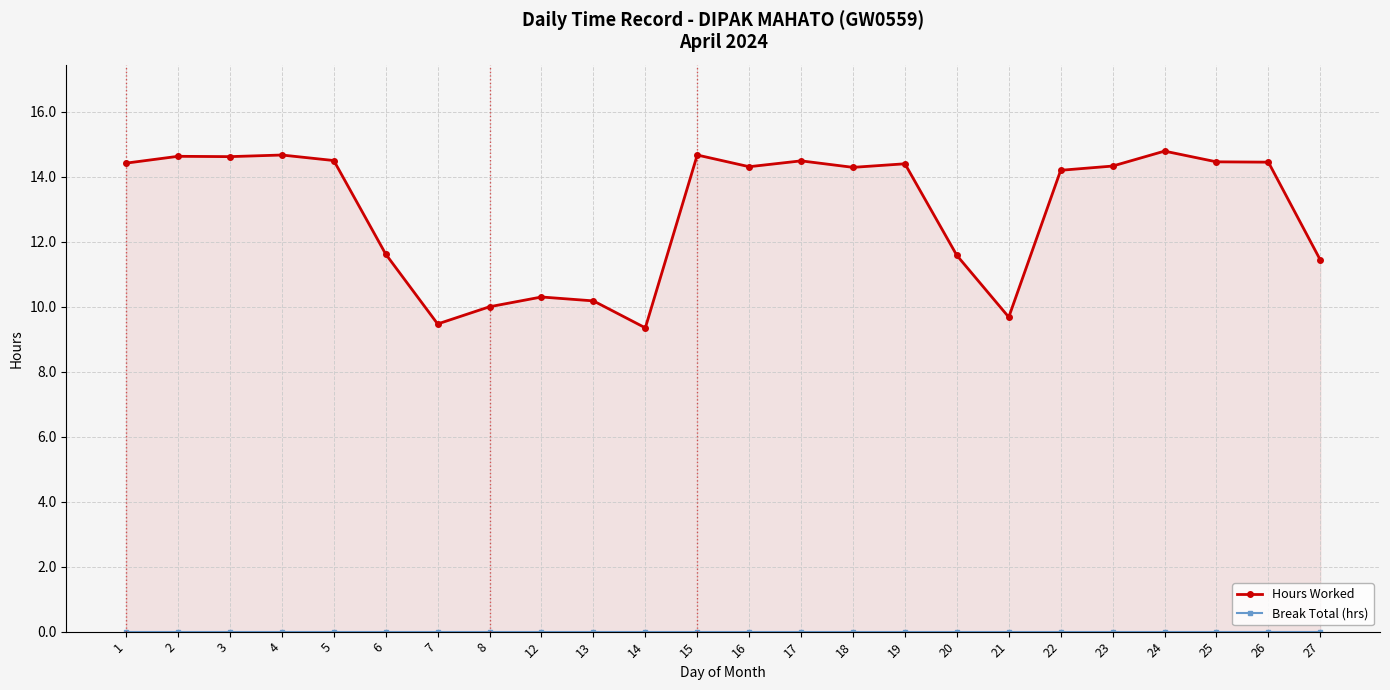

What is the difference between the maximum and minimum values in the Hours Worked series?

5.4